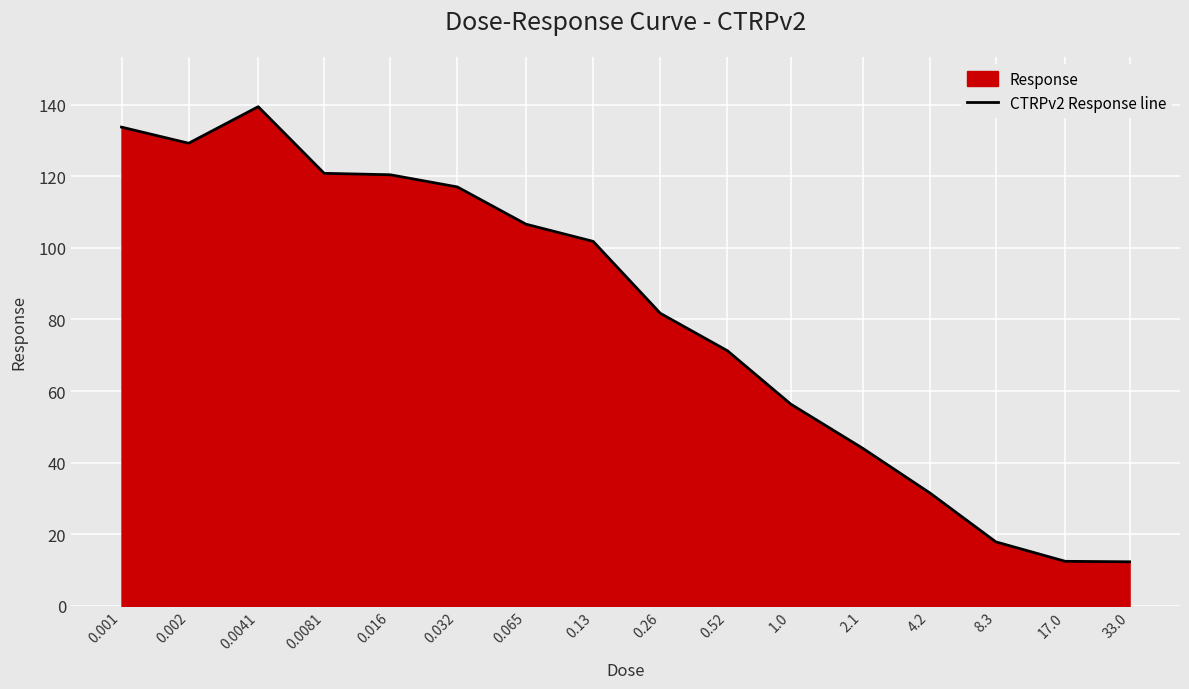

Does the chart display data point markers on the line(s)?

No